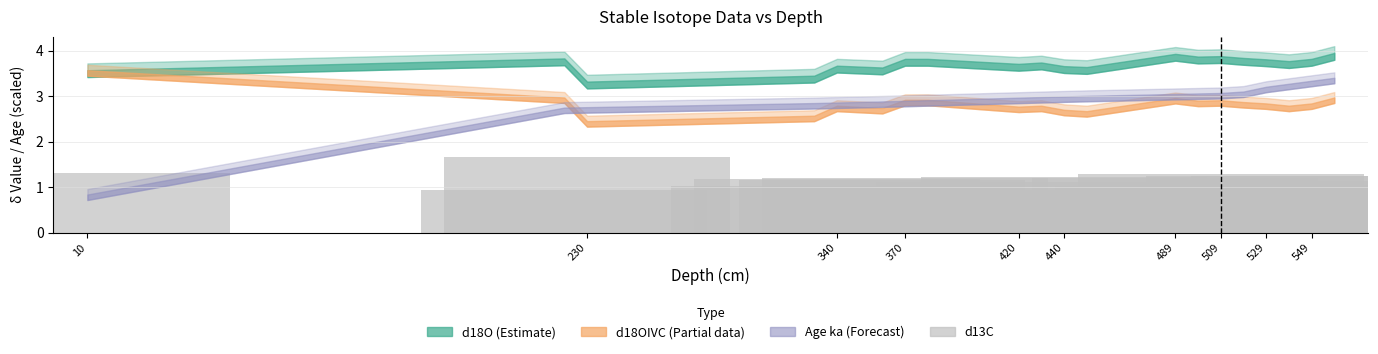

What is the minimum value shown in the chart?

0.6